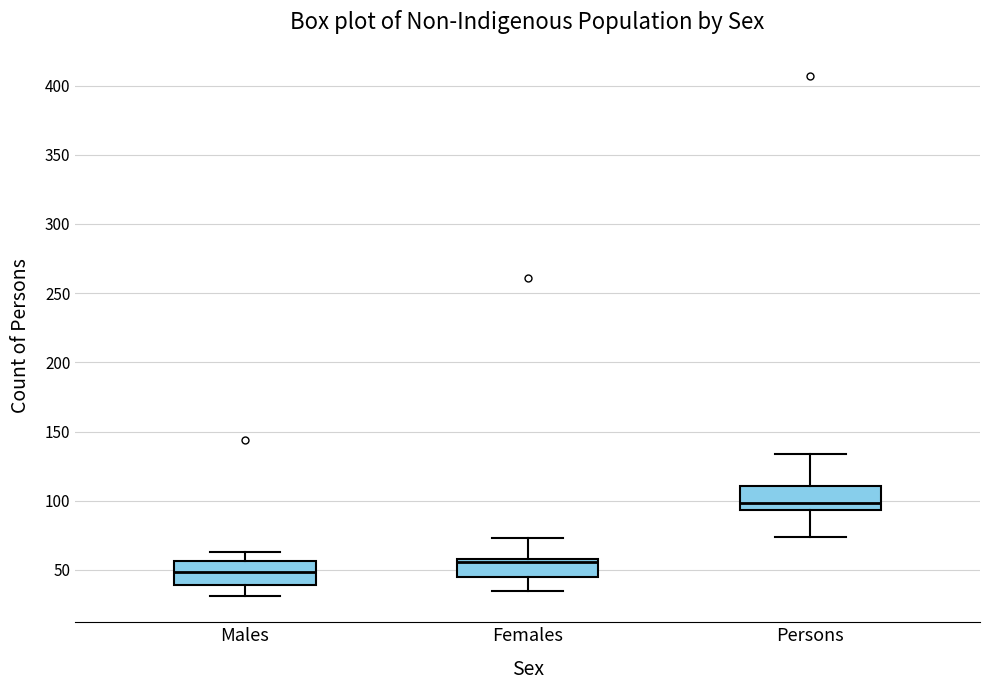

Where does the upper whisker of the box for Persons end on the y-axis? The values are not printed on the chart, so give them approximately, as read against the axis.

135